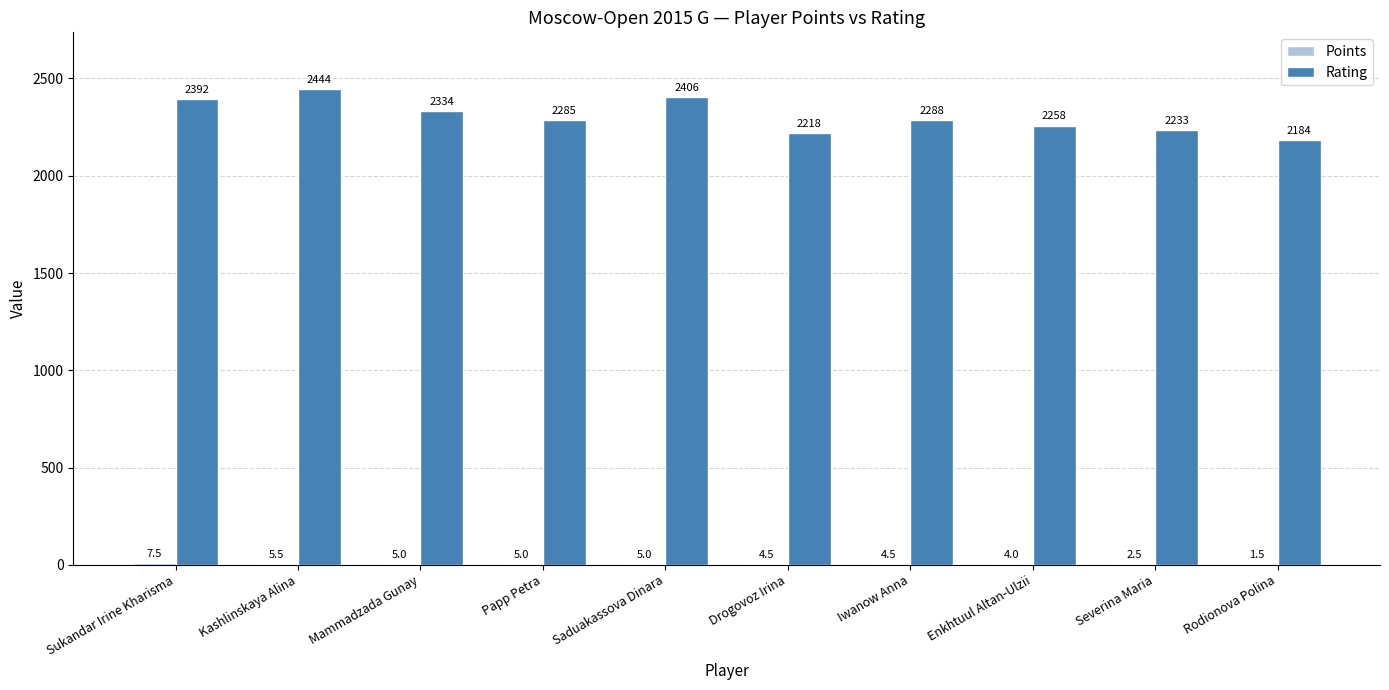

Is it true that Rating equals 3964.6 at Sukandar Irine Kharisma?

False